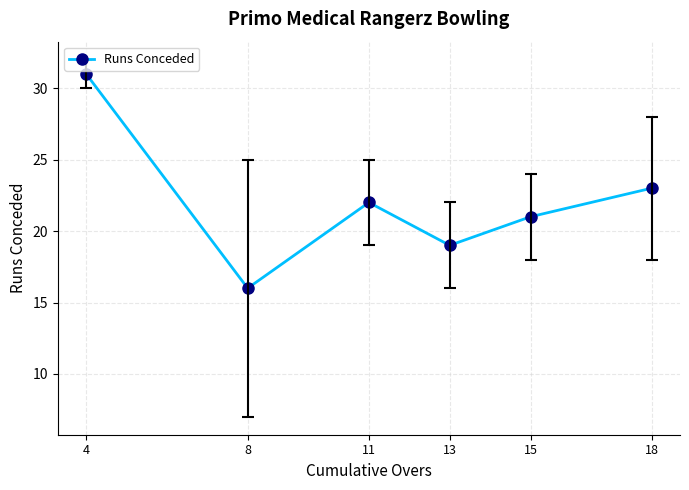

Reading left to right, extract all data points from this chart.

4=31	8=16	11=22	13=19	15=21	18=23